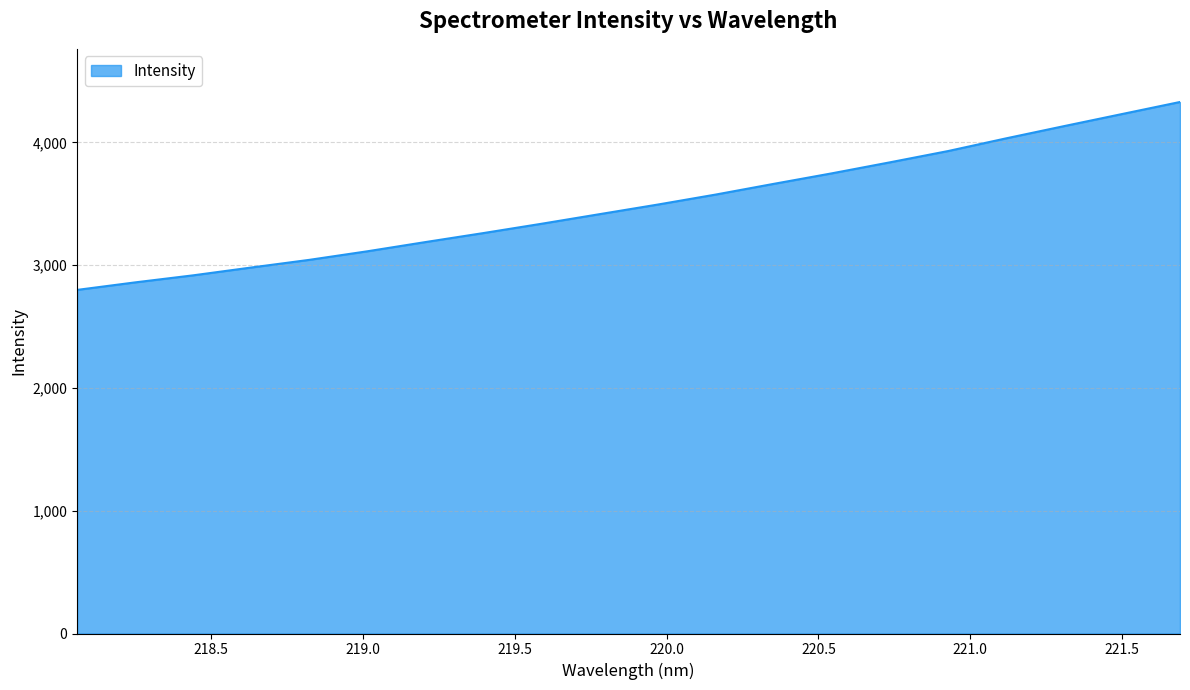

Reading left to right, extract all data points from this chart.

2798.3	2859.6	2917.1	2980.7	3043.1	3113.0	3188.0	3261.4	3337.2	3415.4	3493.3	3575.0	3662.1	3747.7	3837.3	3928.9	4032.3	4132.0	4230.5	4328.6